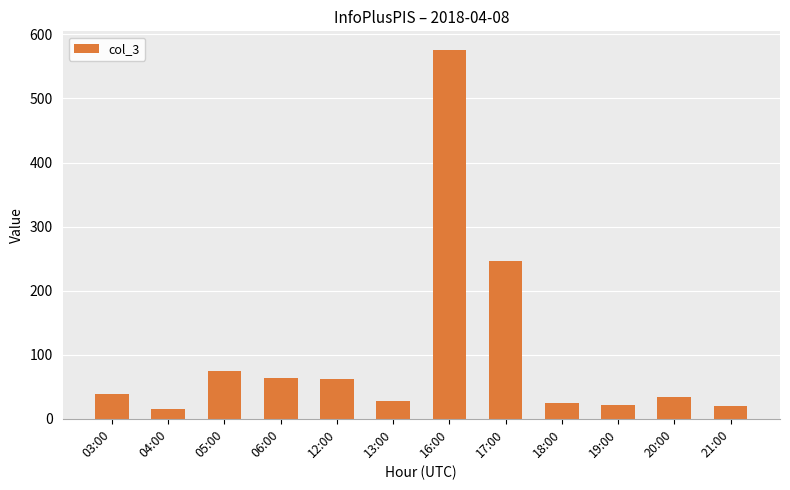

What position from the left is 17:00?

8